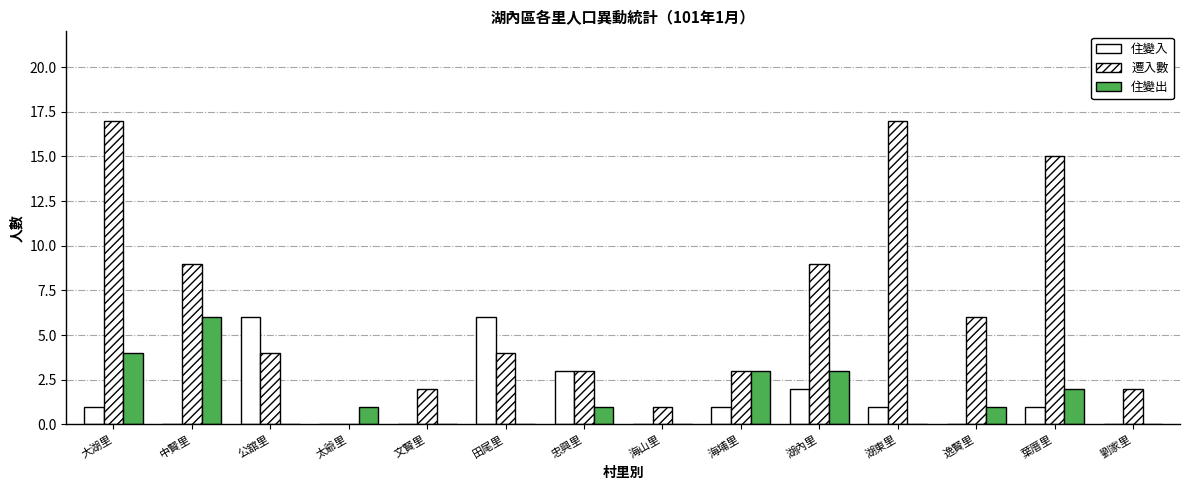

Is it true that 遷入數 equals 3 at 湖內里?

False